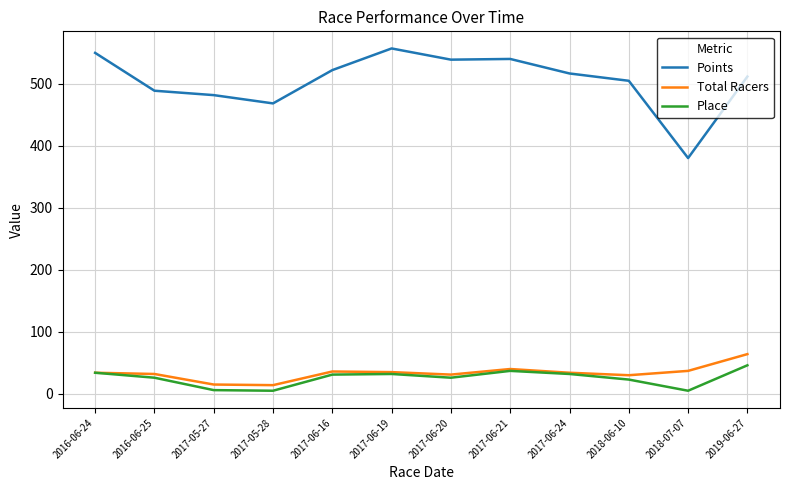

At which label is Points closest to 468?

2017-05-28